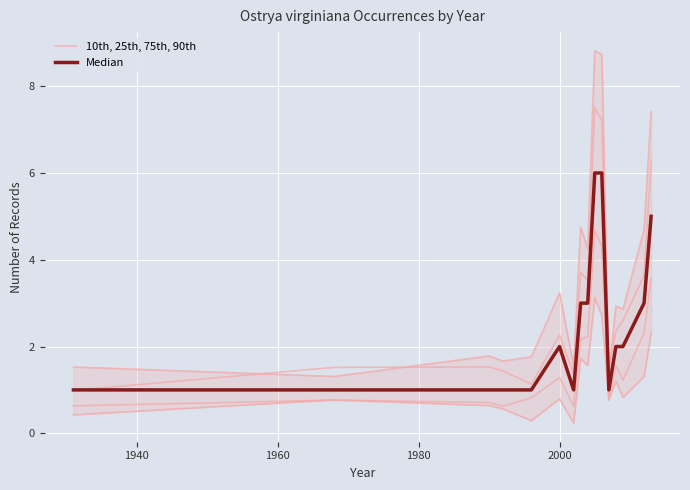

Which series has the widest spread of values?

Median